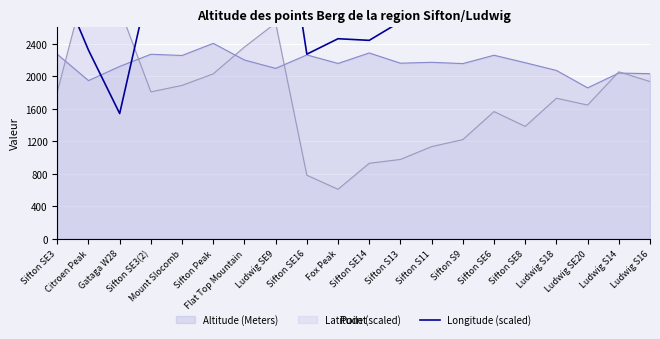

What is the minimum value for Altitude (Meters)?

1856